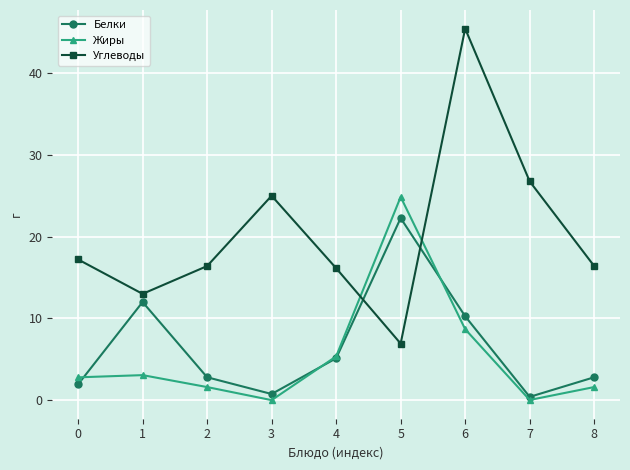

What is the difference between the highest and lowest values at 5?

17.9